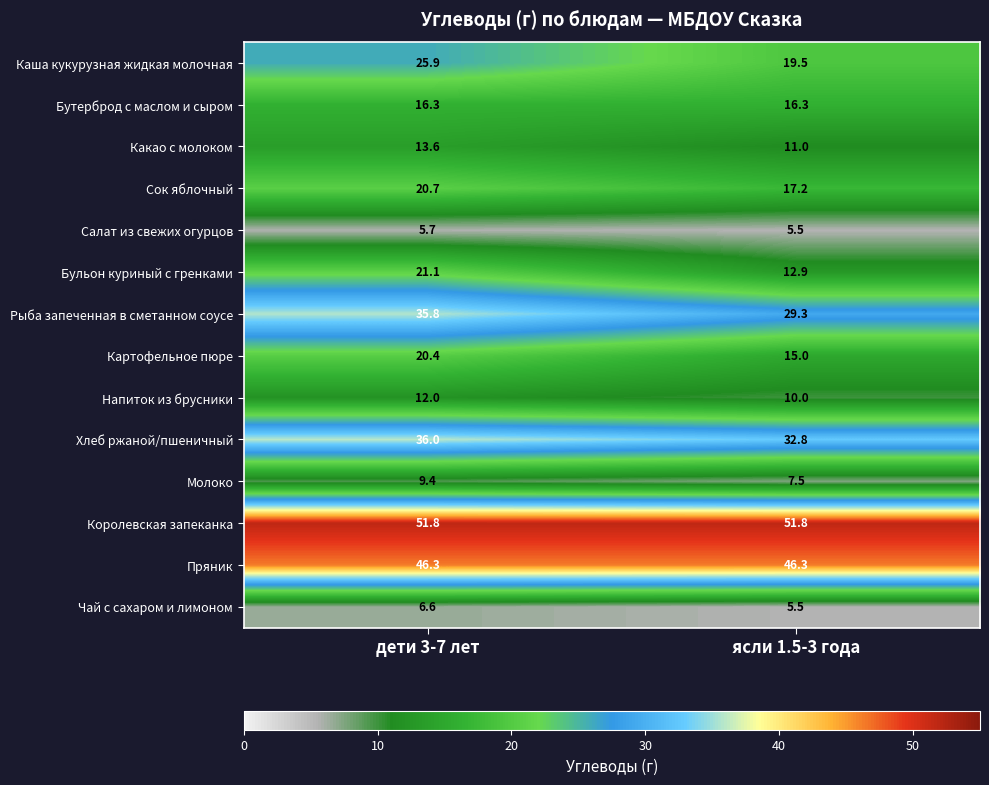

The value of Какао с молоком at дети 3-7 лет is 5.2. True or false?

False